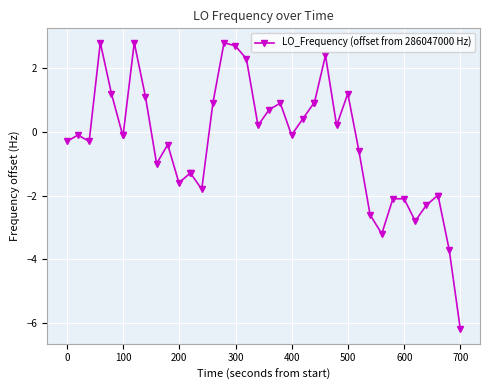

What is the difference between the second highest and second lowest values?

6.5